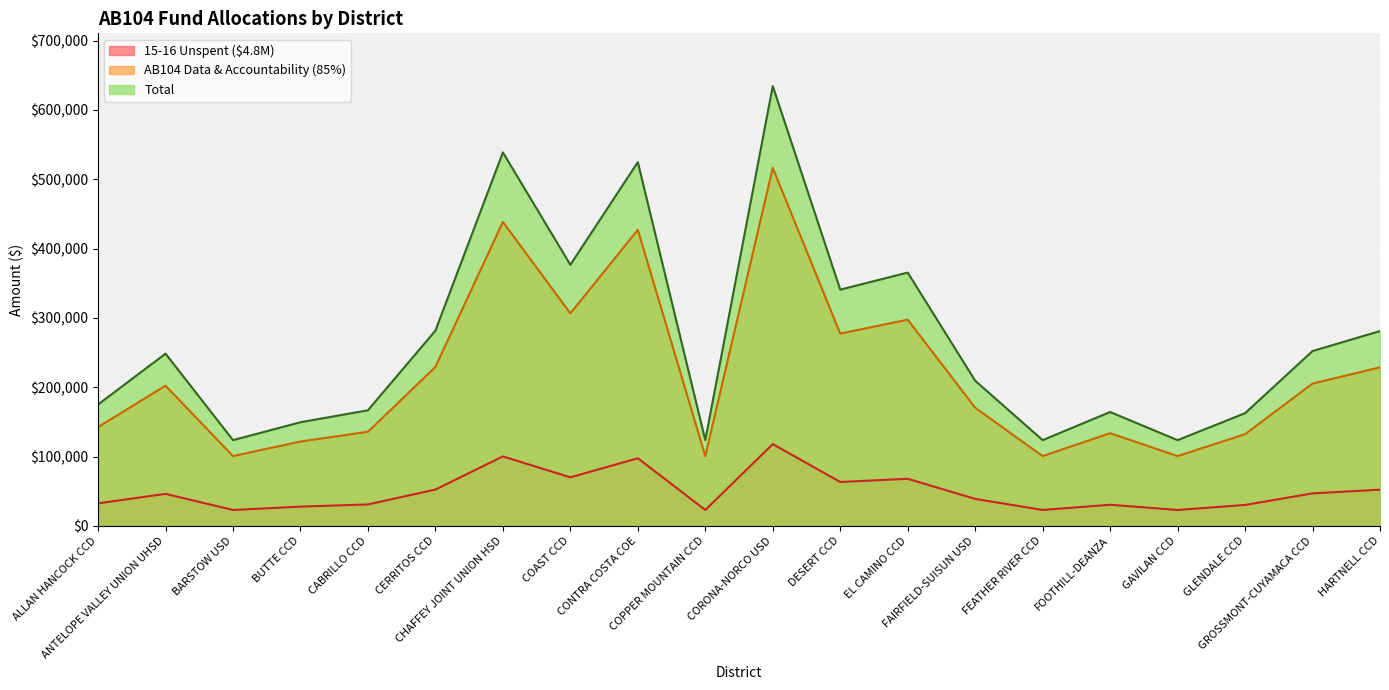

The value of Total at CONTRA COSTA COE is 524682. True or false?

True